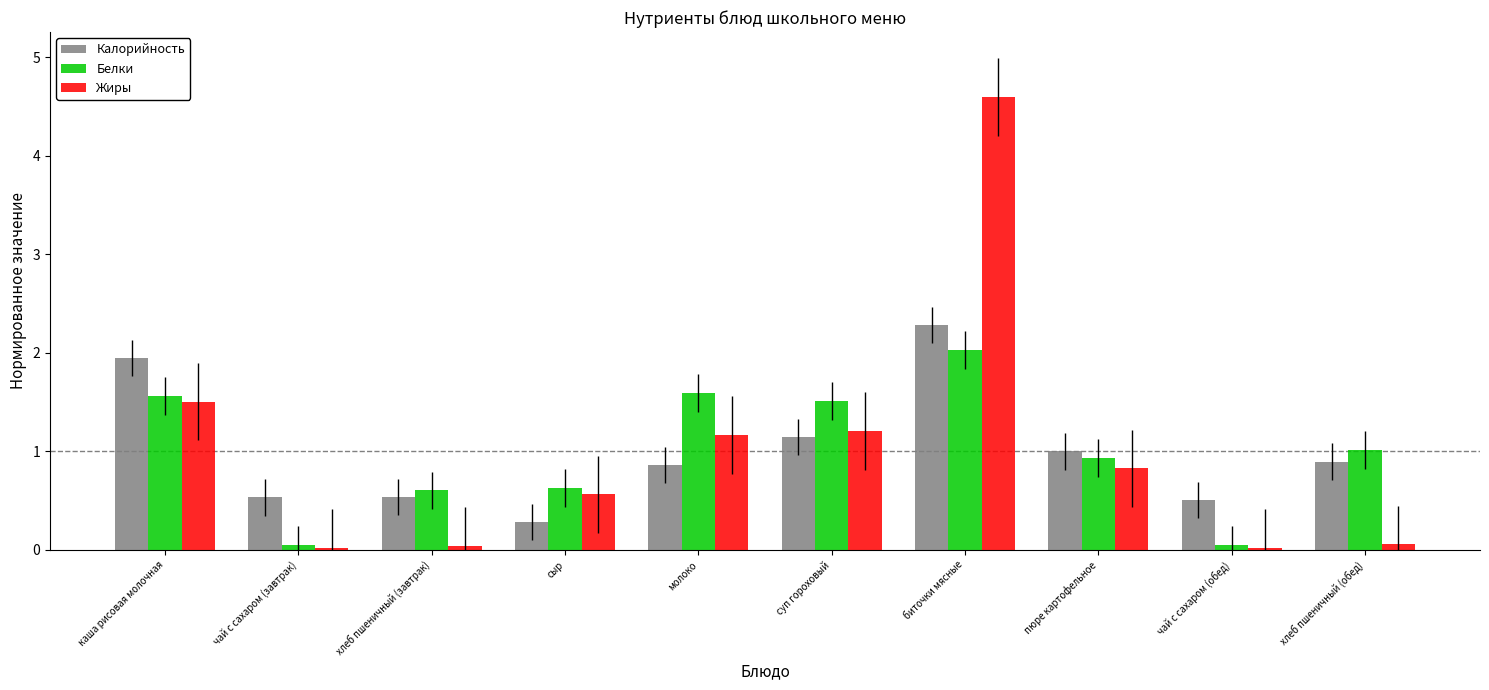

Where is Калорийность nearest to the value 1?

пюре картофельное